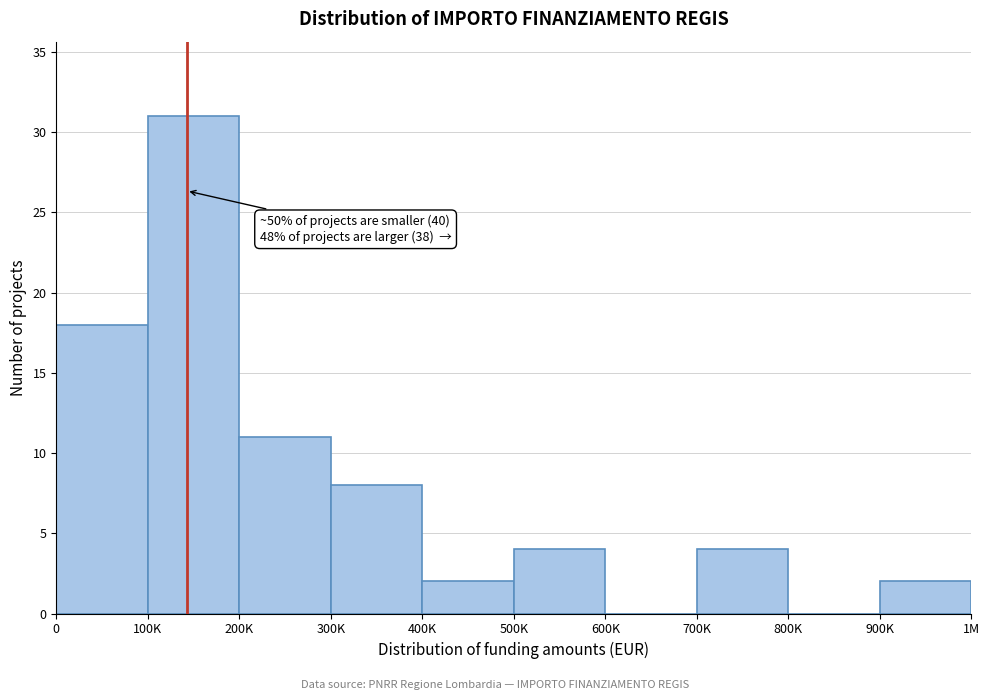

Reading right to left, extract all data points from this chart.

900K=2	800K=0	700K=4	600K=0	500K=4	400K=2	300K=8	200K=11	100K=31	0=18